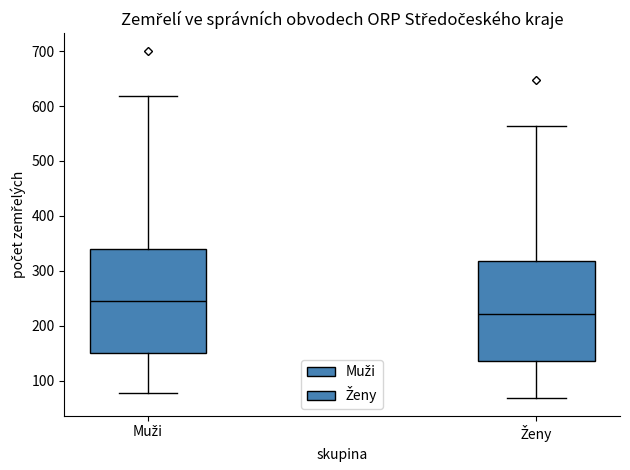

Where is the upper edge of the box for Ženy on the y-axis? The values are not printed on the chart, so give them approximately, as read against the axis.

320